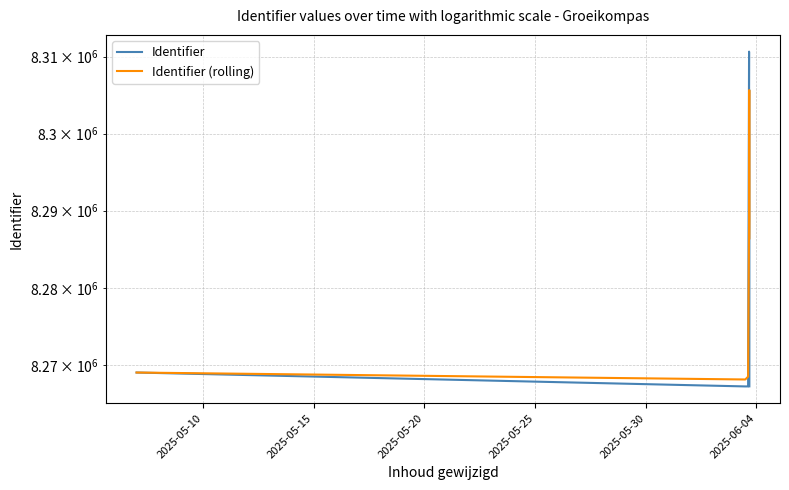

Is it true that Identifier (rolling) equals 14772978 at 2025-06-04?

False